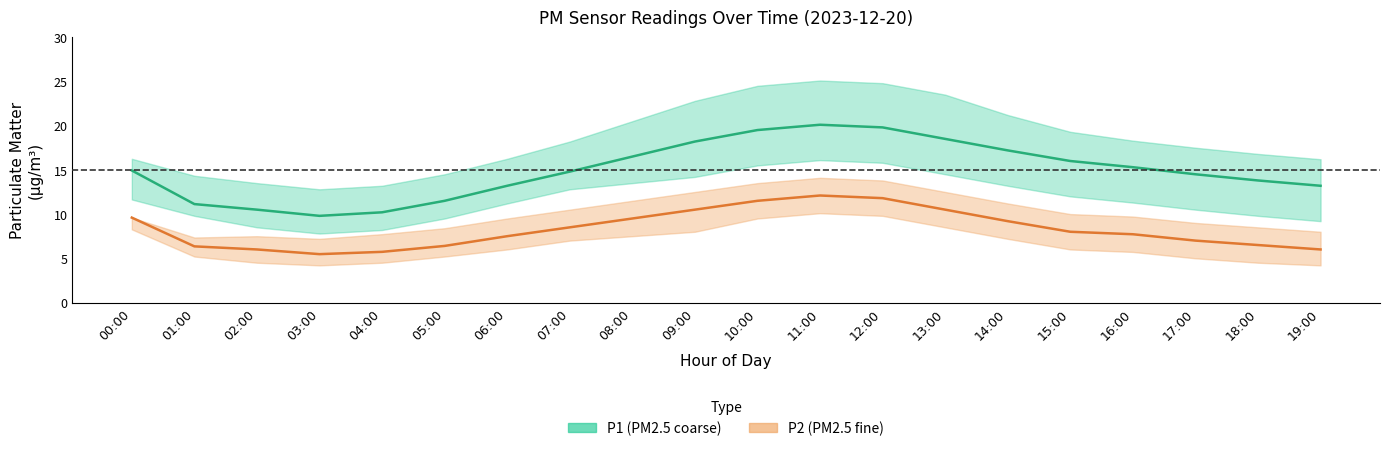

At which label does P2 first exceed 8?

00:00